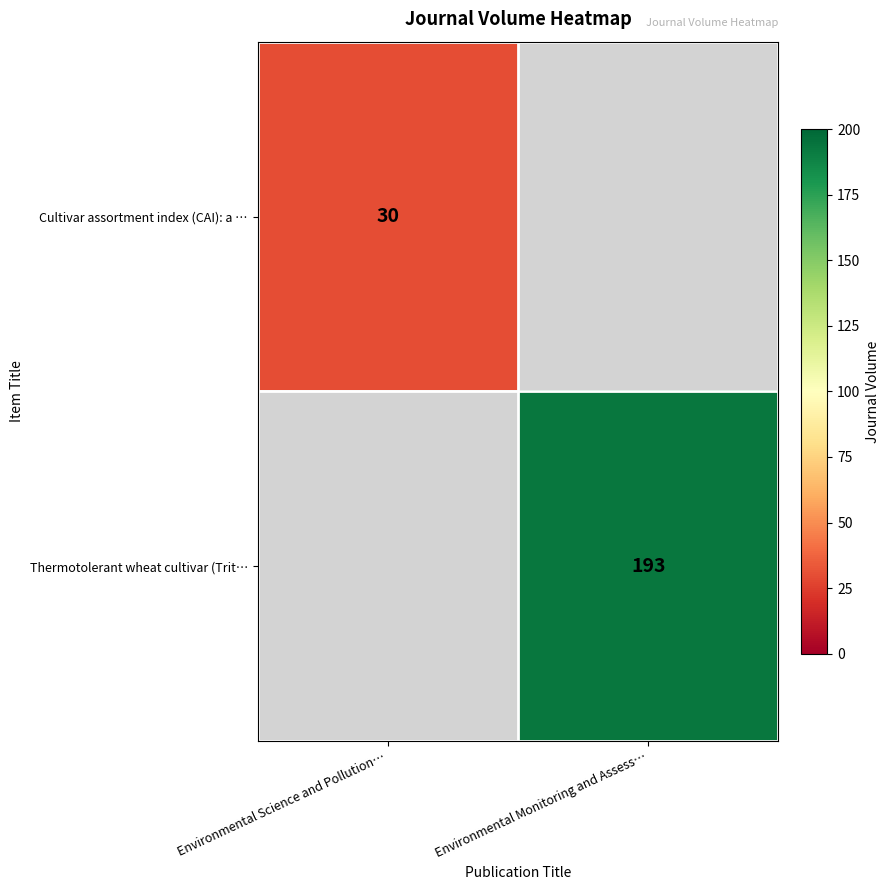

The Cultivar assortment index (CAI): a … series shows 44 at Environmental Science and Pollution…. True or false?

False